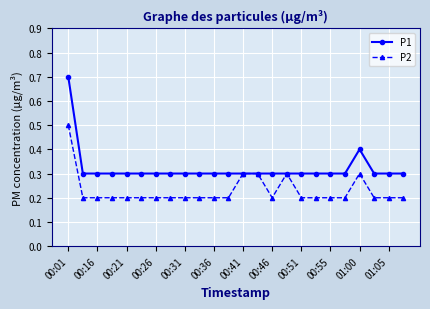

True or false: P2 has more than 1 points higher than both neighbors.

True